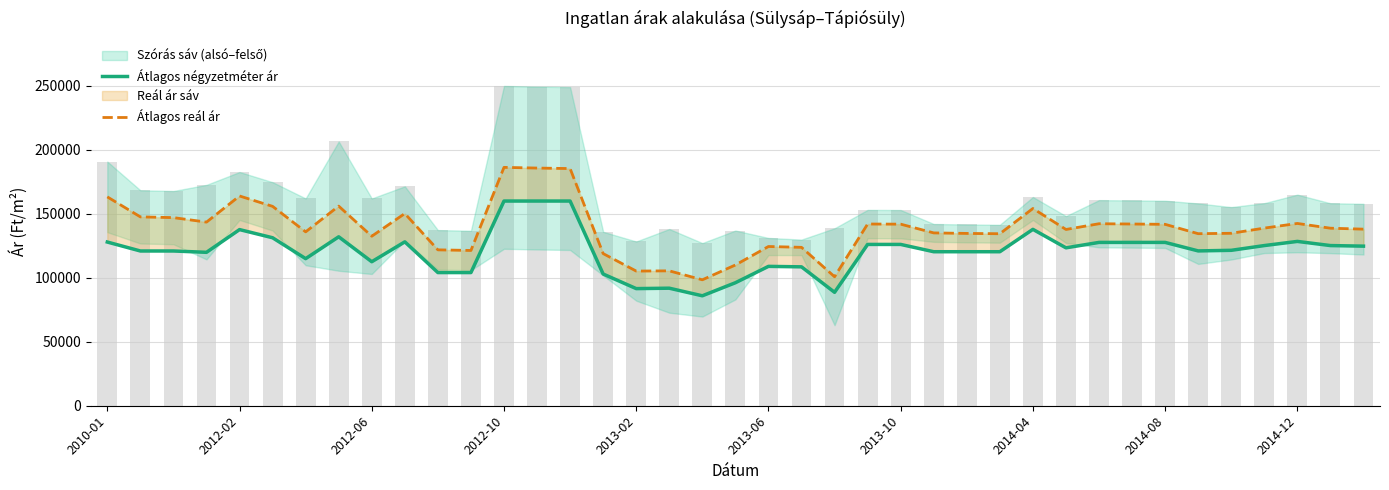

How many data points does each series have?

39